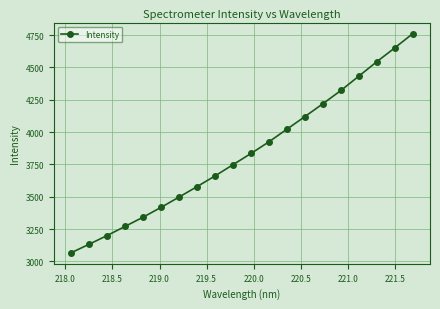

What is the difference between the maximum and second lowest values?

1629.7